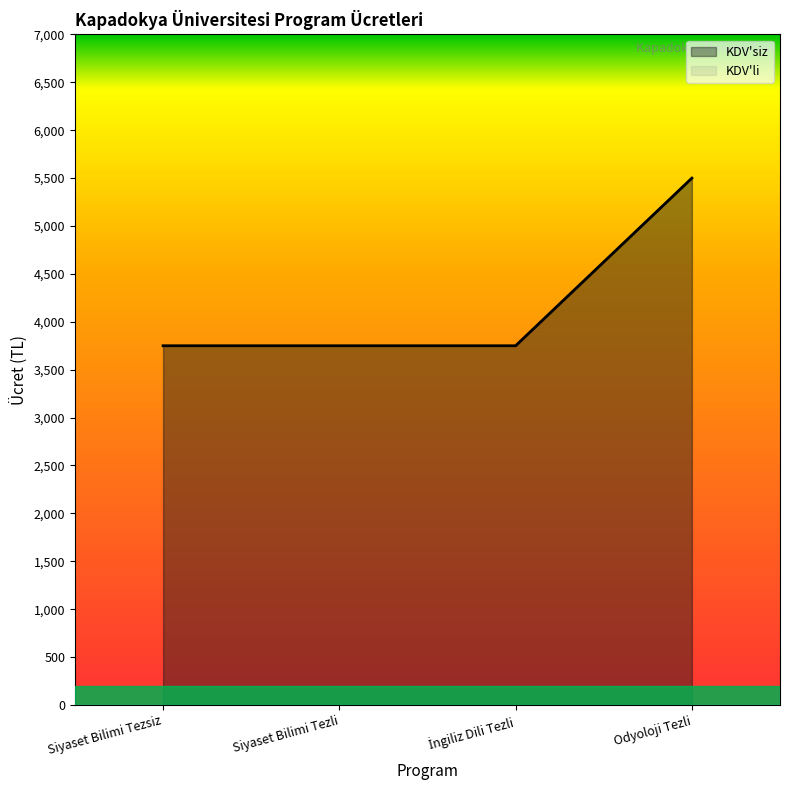

Is the value of KDV_siz at İngiliz Dili Tezli greater than the value of KDV_li at İngiliz Dili Tezli?

No